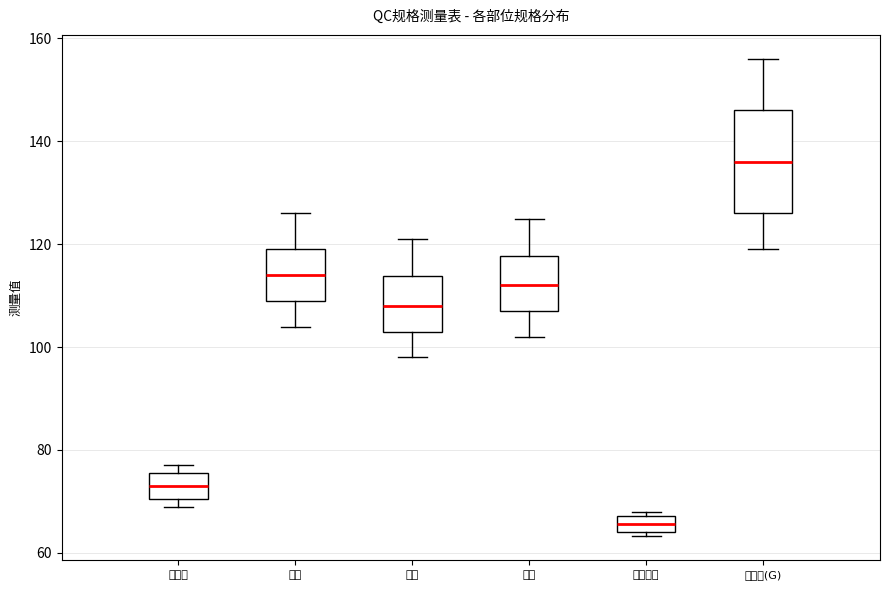

Which box's median line is the highest?

充绒量(G)